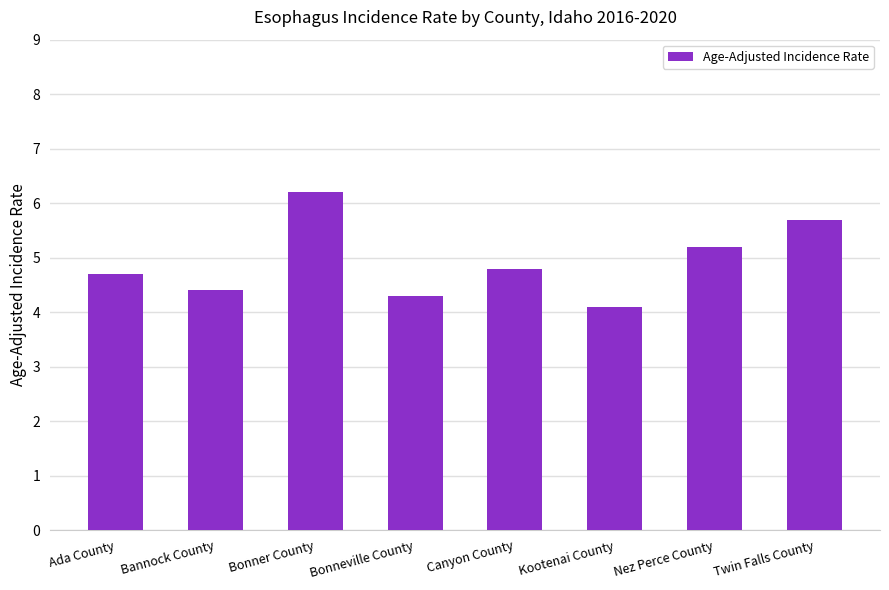

At which category does the chart reach its peak across all series?

Bonner County